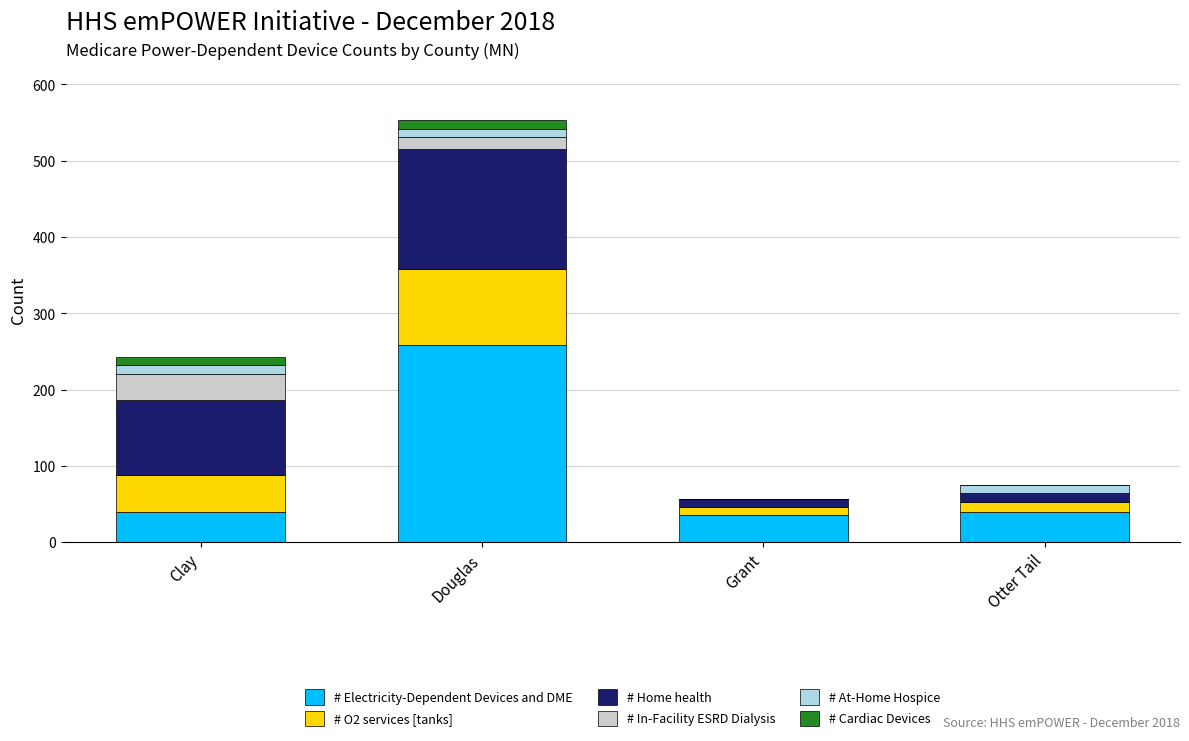

What is the maximum value for # Electricity-Dependent Devices and DME?

259